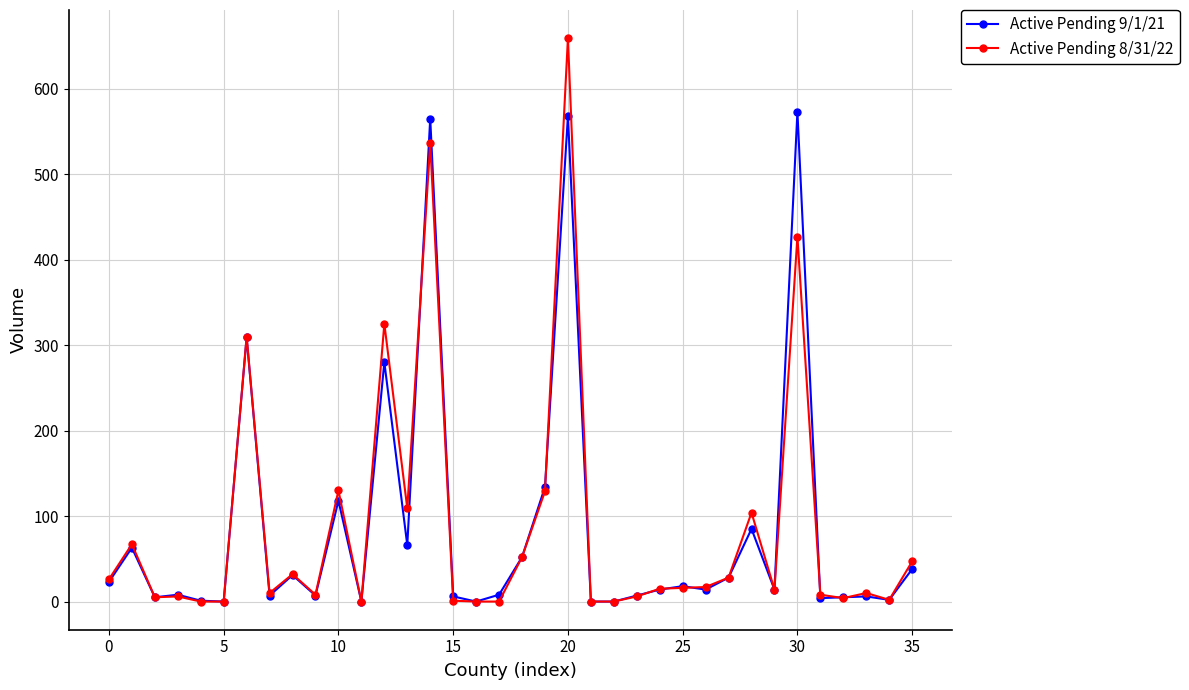

What is the value of the Active Pending 9/1/21 point at the 36th from the left?

38